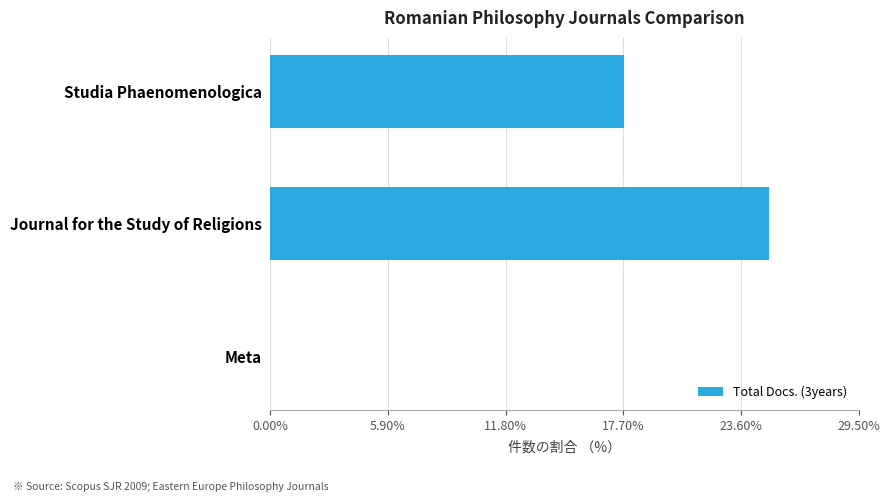

Are the bars horizontal?

Yes